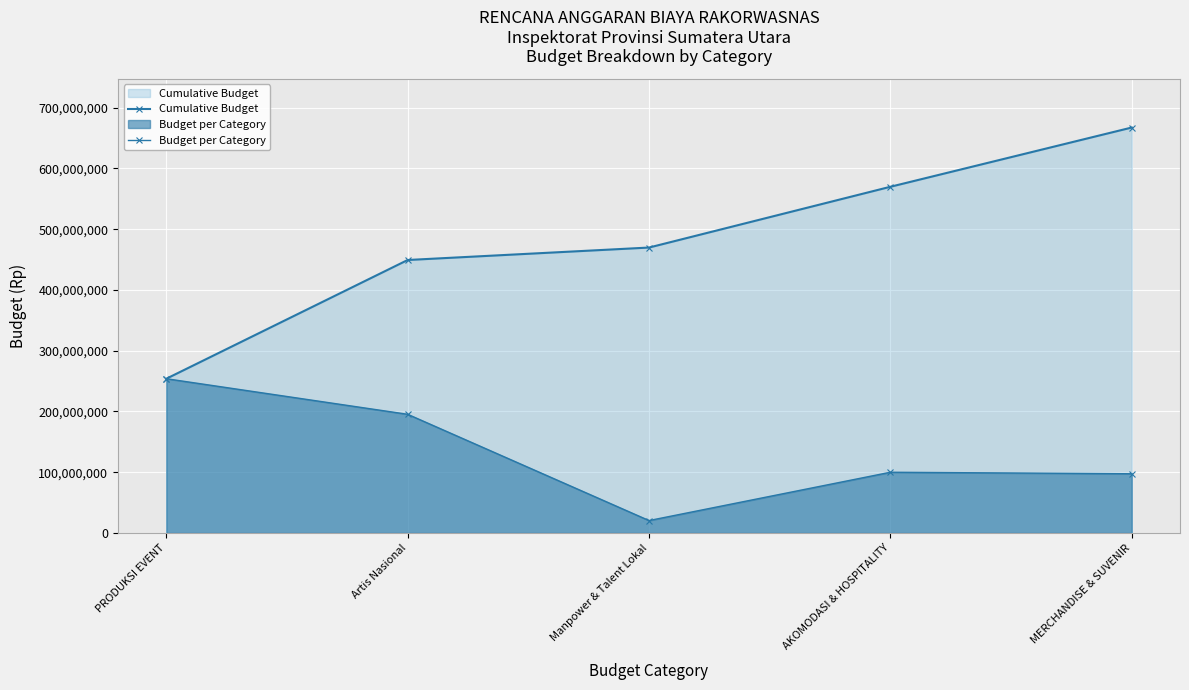

Is it true that Budget per Category equals 63513938 at AKOMODASI & HOSPITALITY?

False